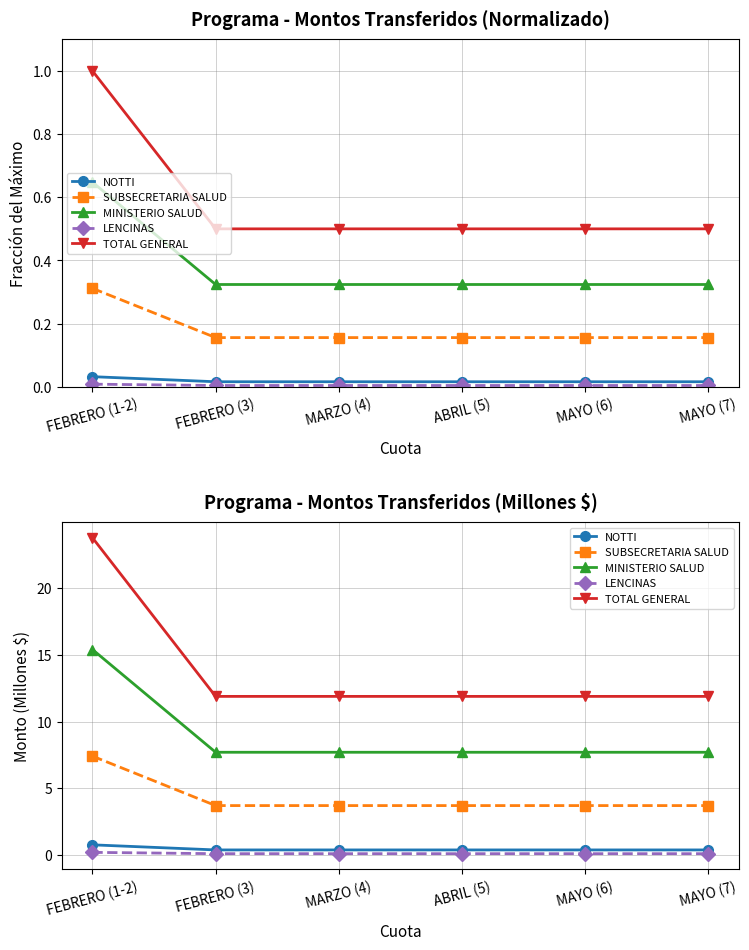

At MAYO (7), list the series in order from smallest to largest.

LENCINAS, NOTTI, SUBSECRETARIA SALUD, MINISTERIO SALUD, TOTAL GENERAL